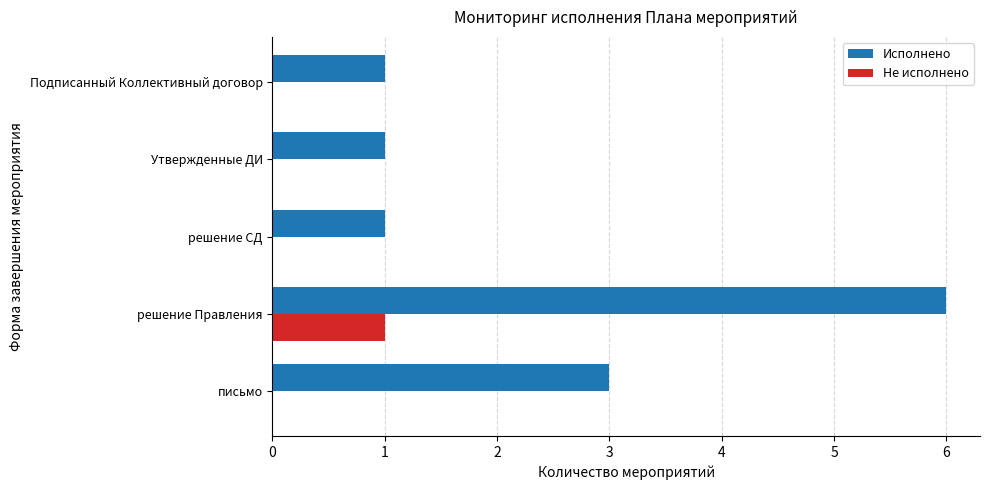

Which category has the highest value in the Исполнено series?

решение Правления